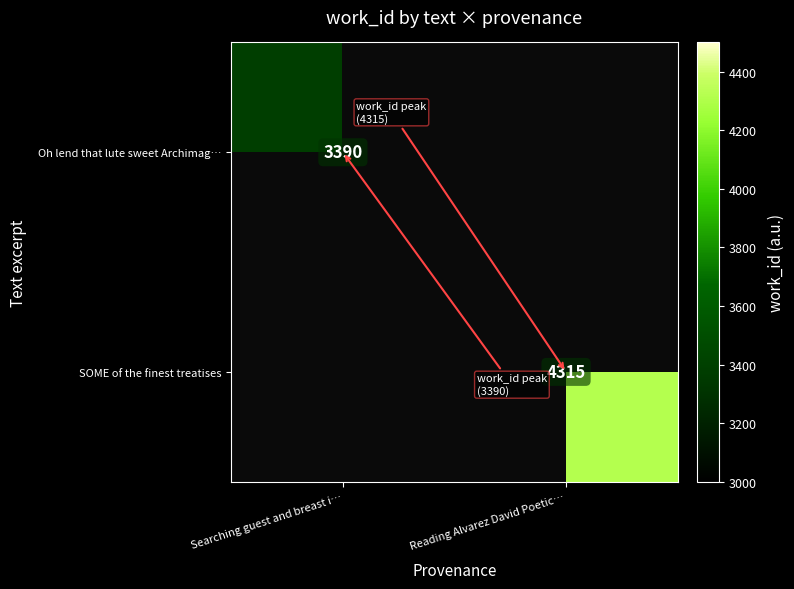

Is the value of Oh lend that lute sweet Archimag… at Searching guest and breast i… greater than the value of SOME of the finest treatises at Reading Alvarez David Poetic…?

No